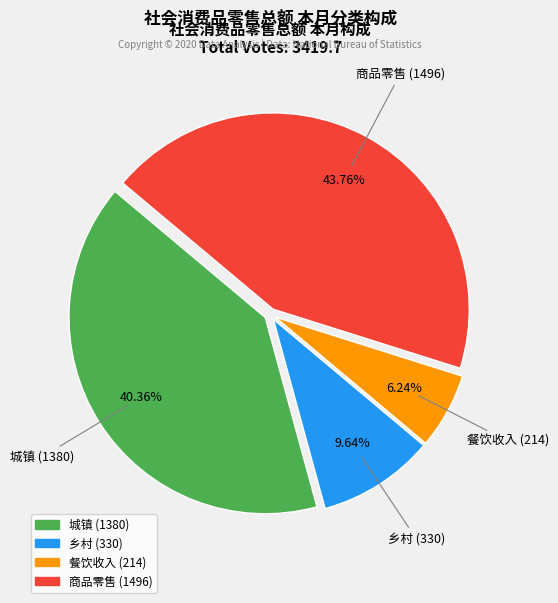

To the nearest percent, what is the difference between the largest and smallest slice percentages?

38%